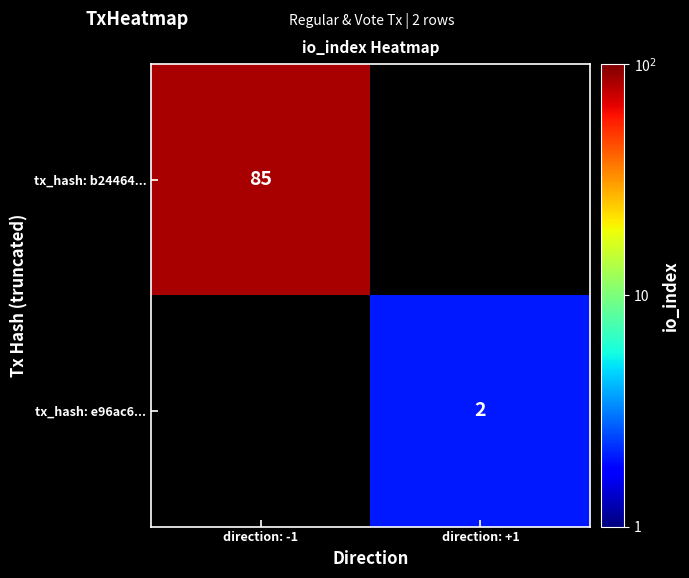

Is it true that tx_hash: b24464... equals 50 at direction: -1?

False